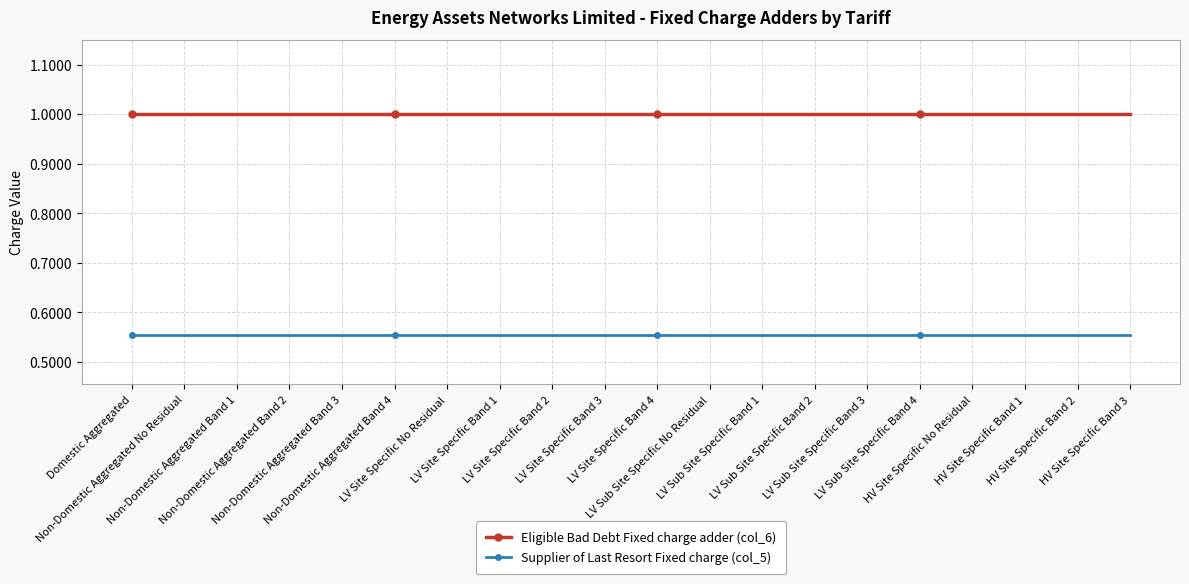

True or false: Eligible Bad Debt Fixed charge adder (col_6) and Supplier of Last Resort Fixed charge (col_5) cross at least once.

False